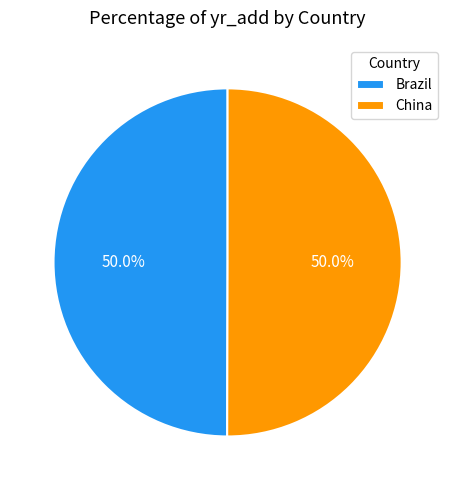

The China slice represents 40% of the pie. True or false?

False